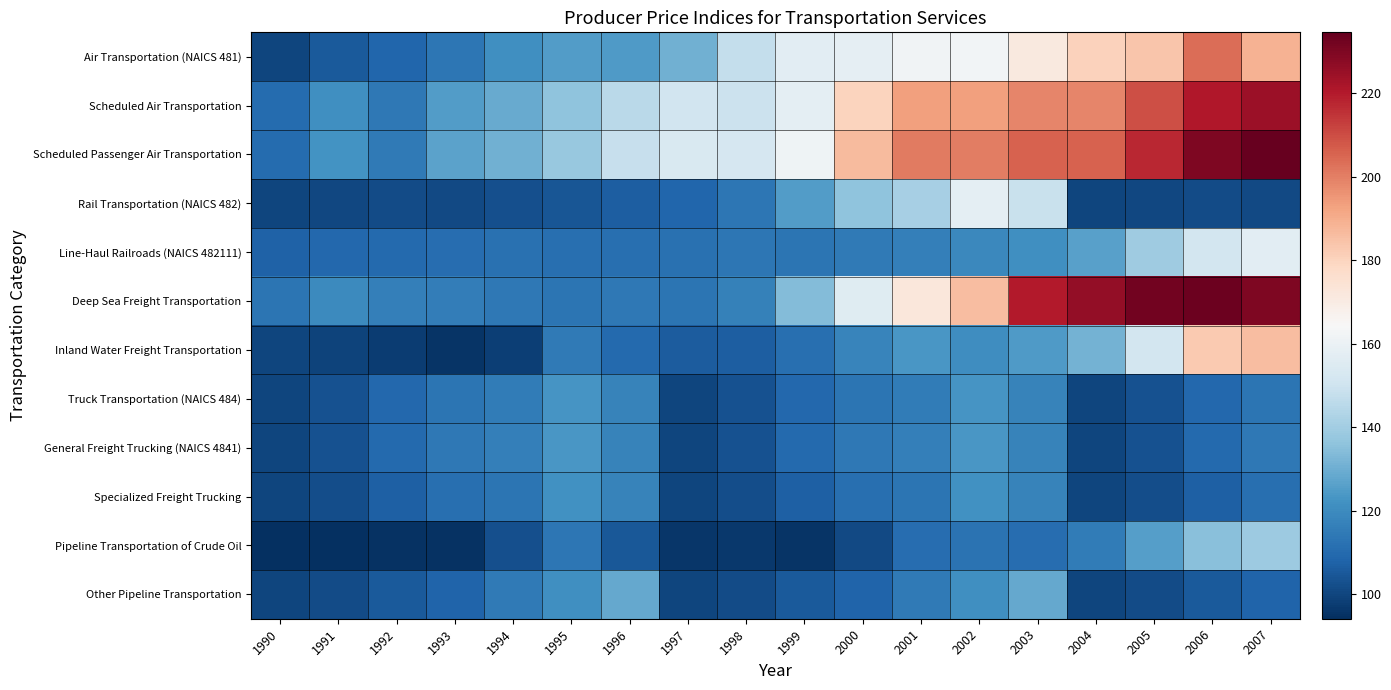

What is the difference between the highest and lowest values at 1999?

65.7